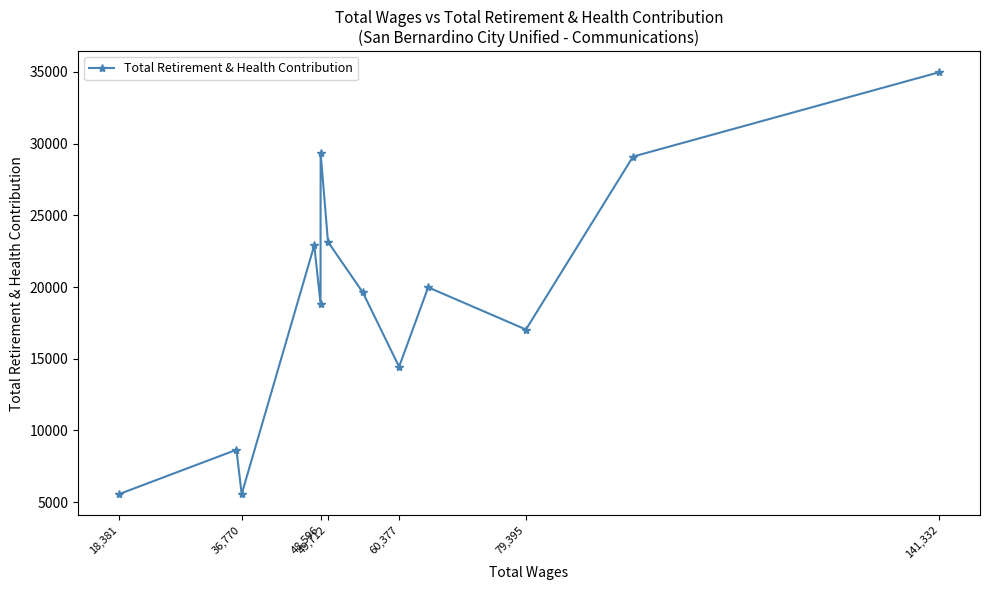

Which label corresponds to the largest value in the chart?

141,332